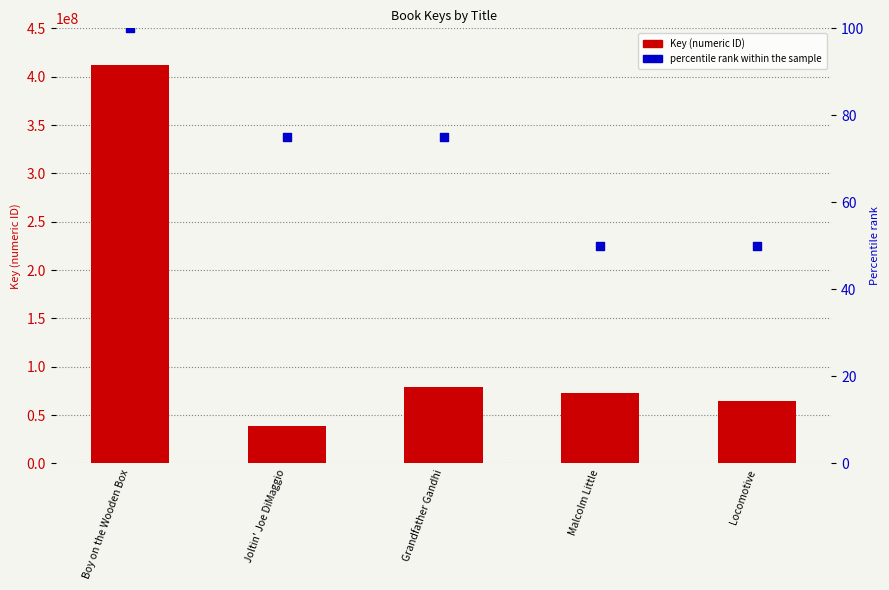

What is the total value across all series at Grandfather Gandhi?

79393548